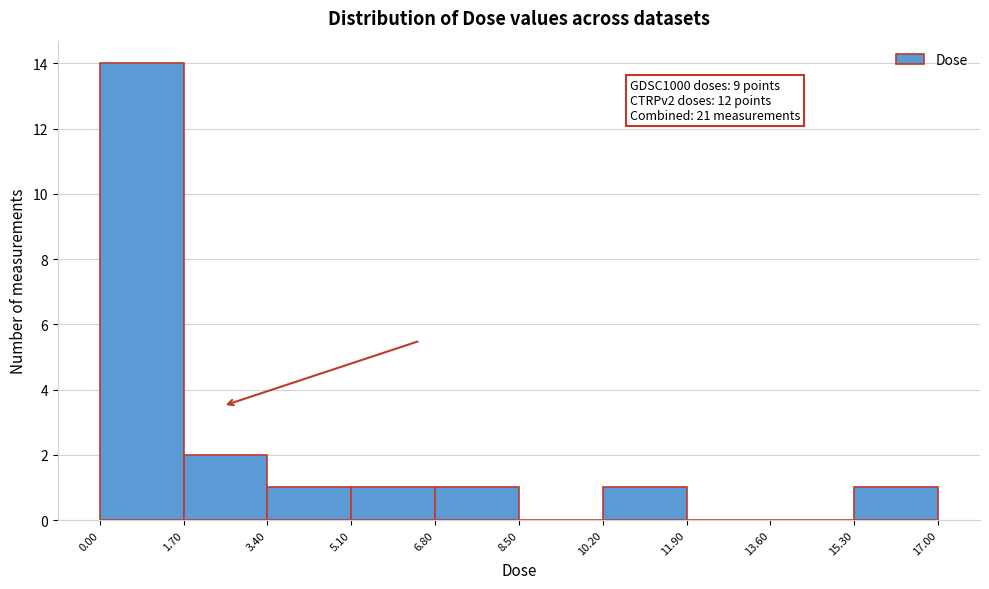

Which range on the x-axis has the tallest bar?

0.00 to 1.70